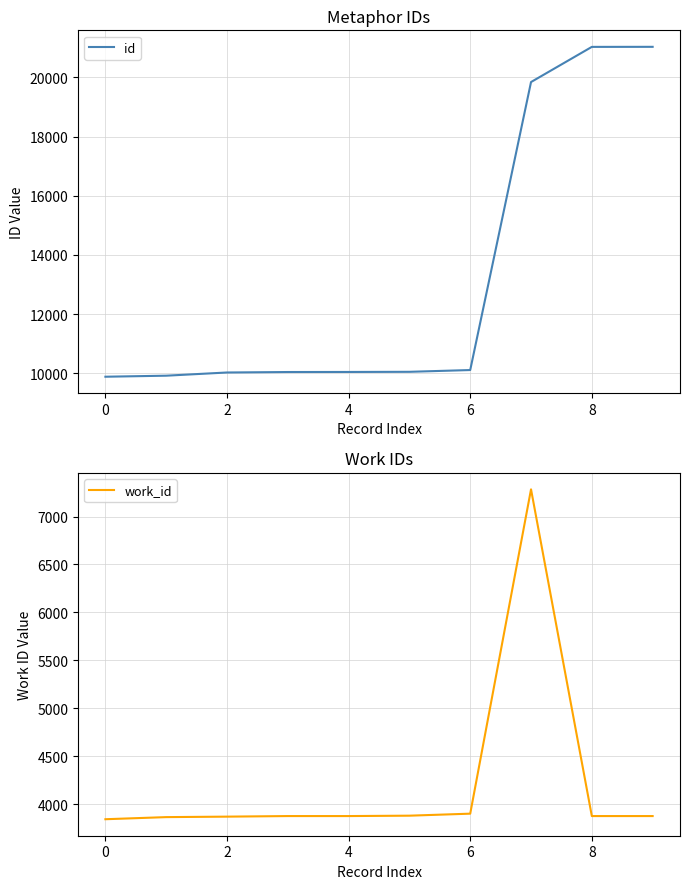

True or false: work_id has a value of 3901 at 6.

True